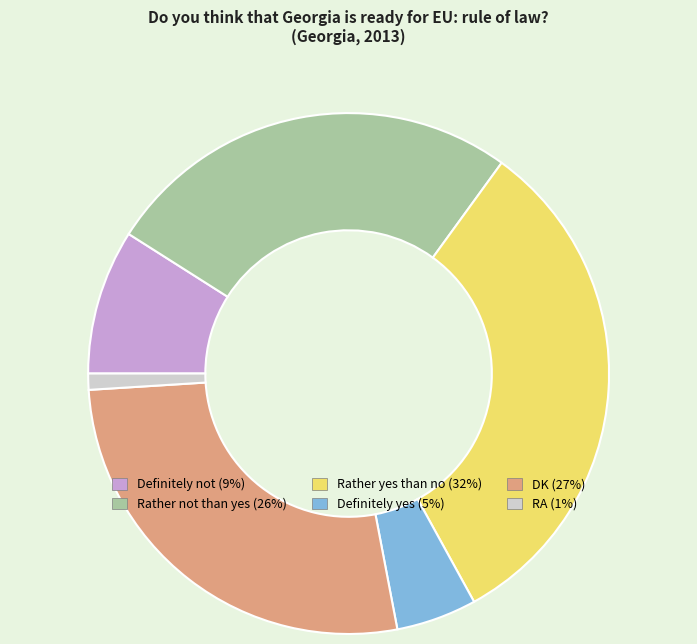

Is Definitely yes the majority of the pie?

No